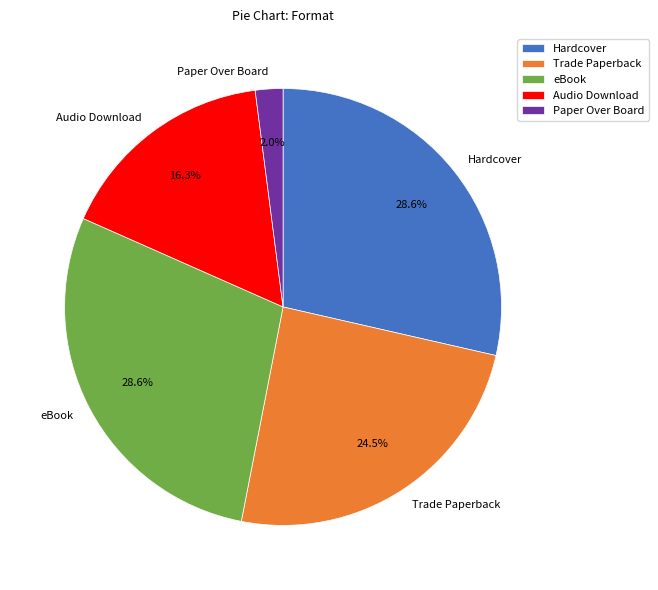

Which slice is the smallest?

Paper Over Board